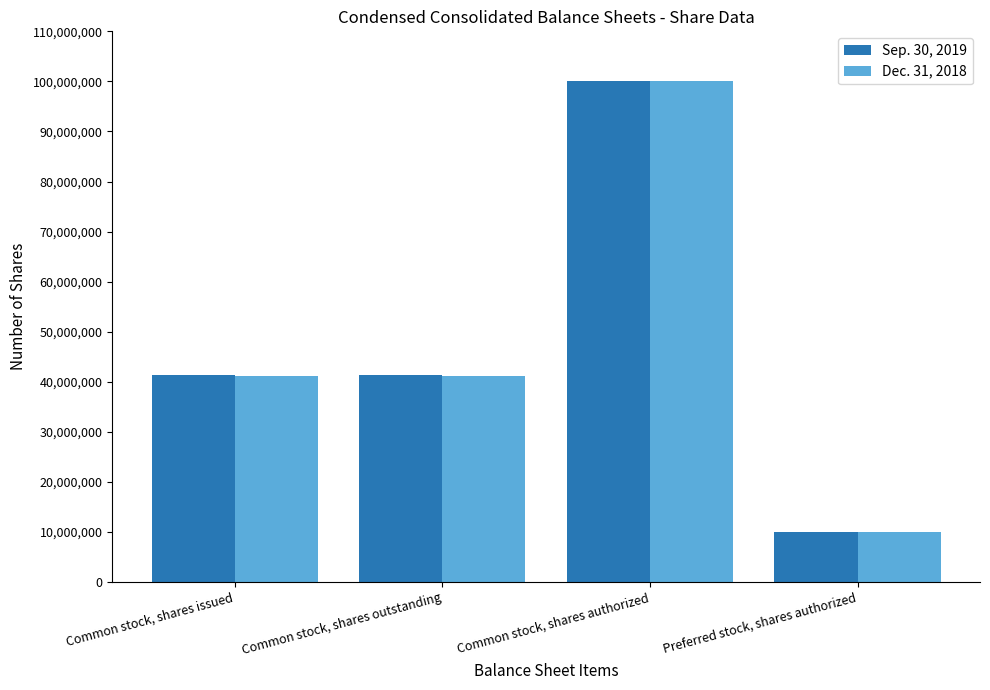

At how many categories does at least one series exceed 20427679?

3